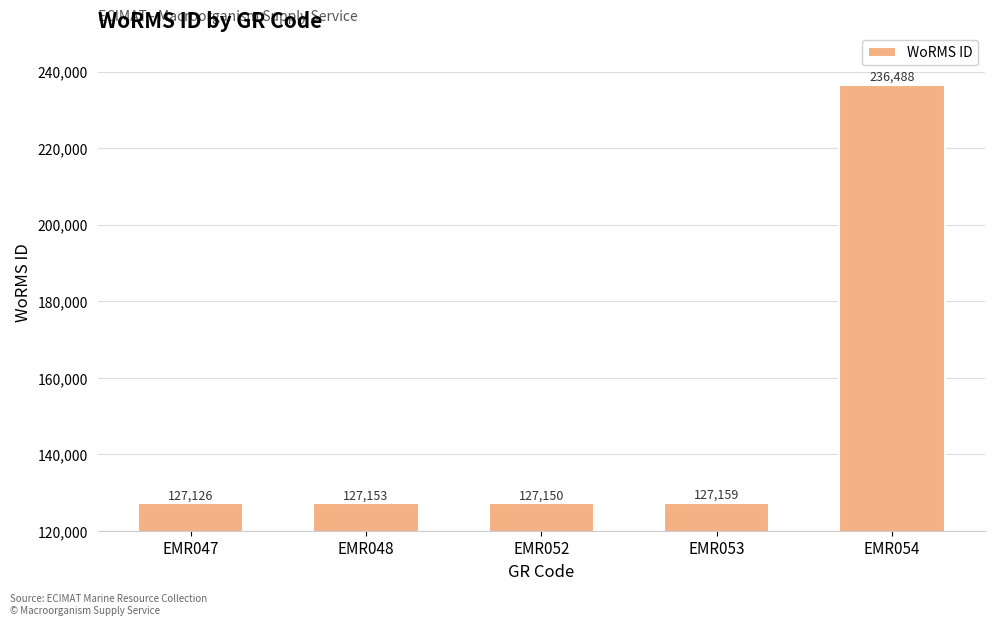

What is the sum of all values?

745076